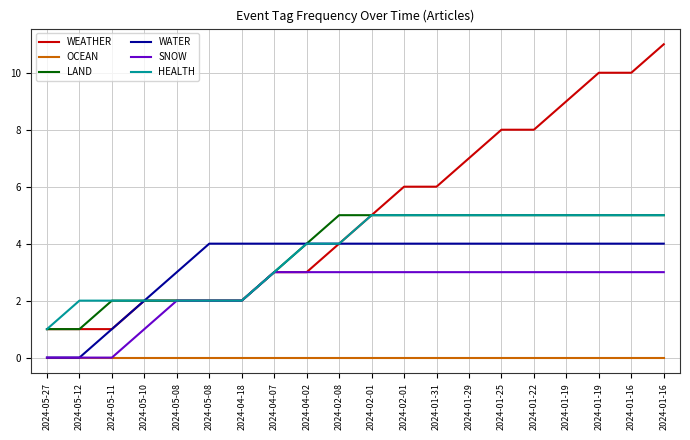

What is the difference between the SNOW values at 2024-05-27 and 2024-01-29?

3